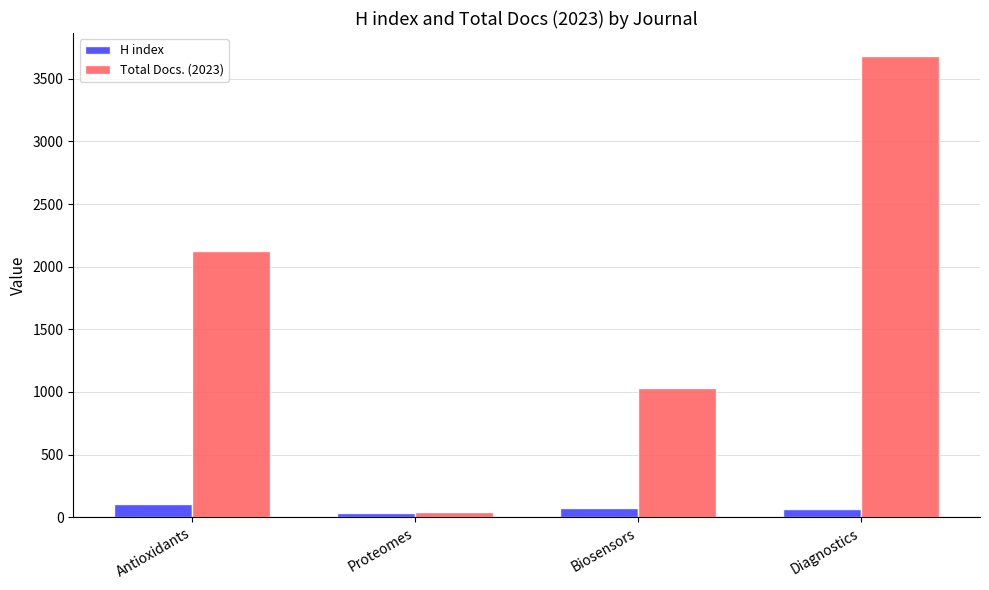

Which series has the largest total across all categories?

Total Docs. (2023)